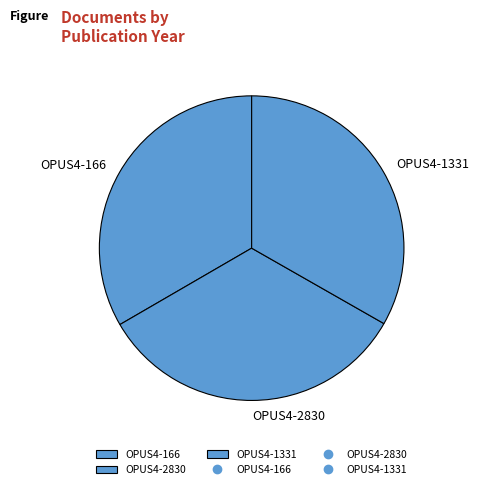

Do OPUS4-1331 and OPUS4-2830 together represent more than half of the pie?

Yes